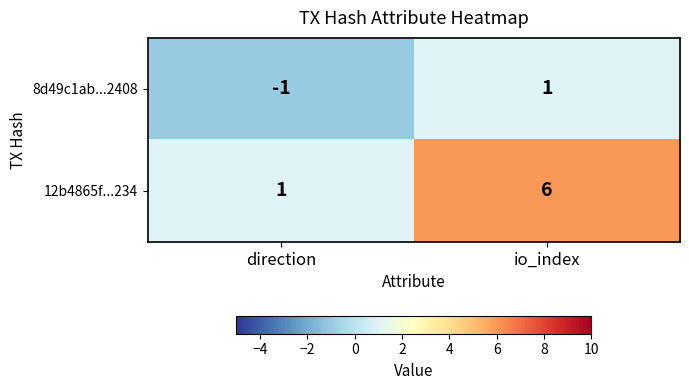

How many categories are shown in the chart?

2